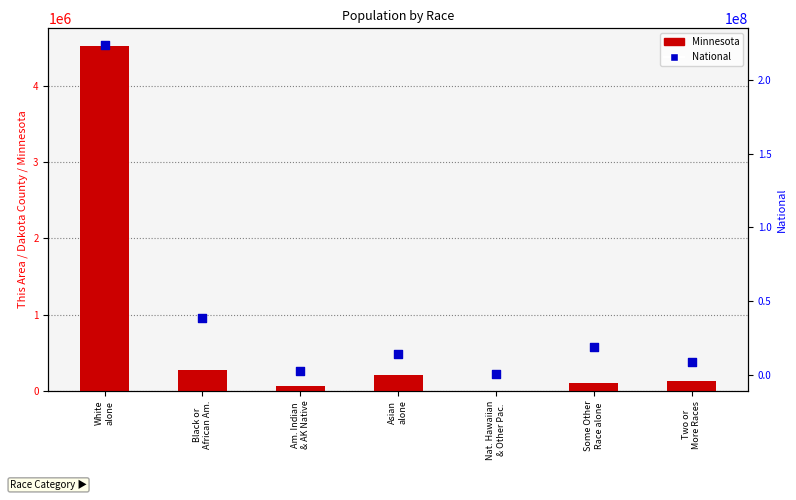

At how many categories does at least one series exceed 102580409?

1